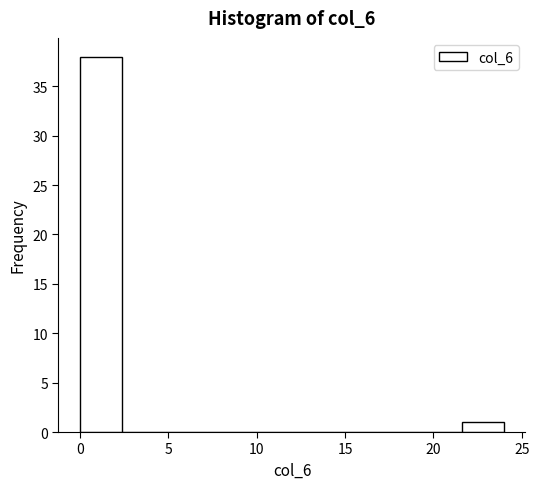

Which range on the x-axis has the tallest bar?

0.0 to 2.4